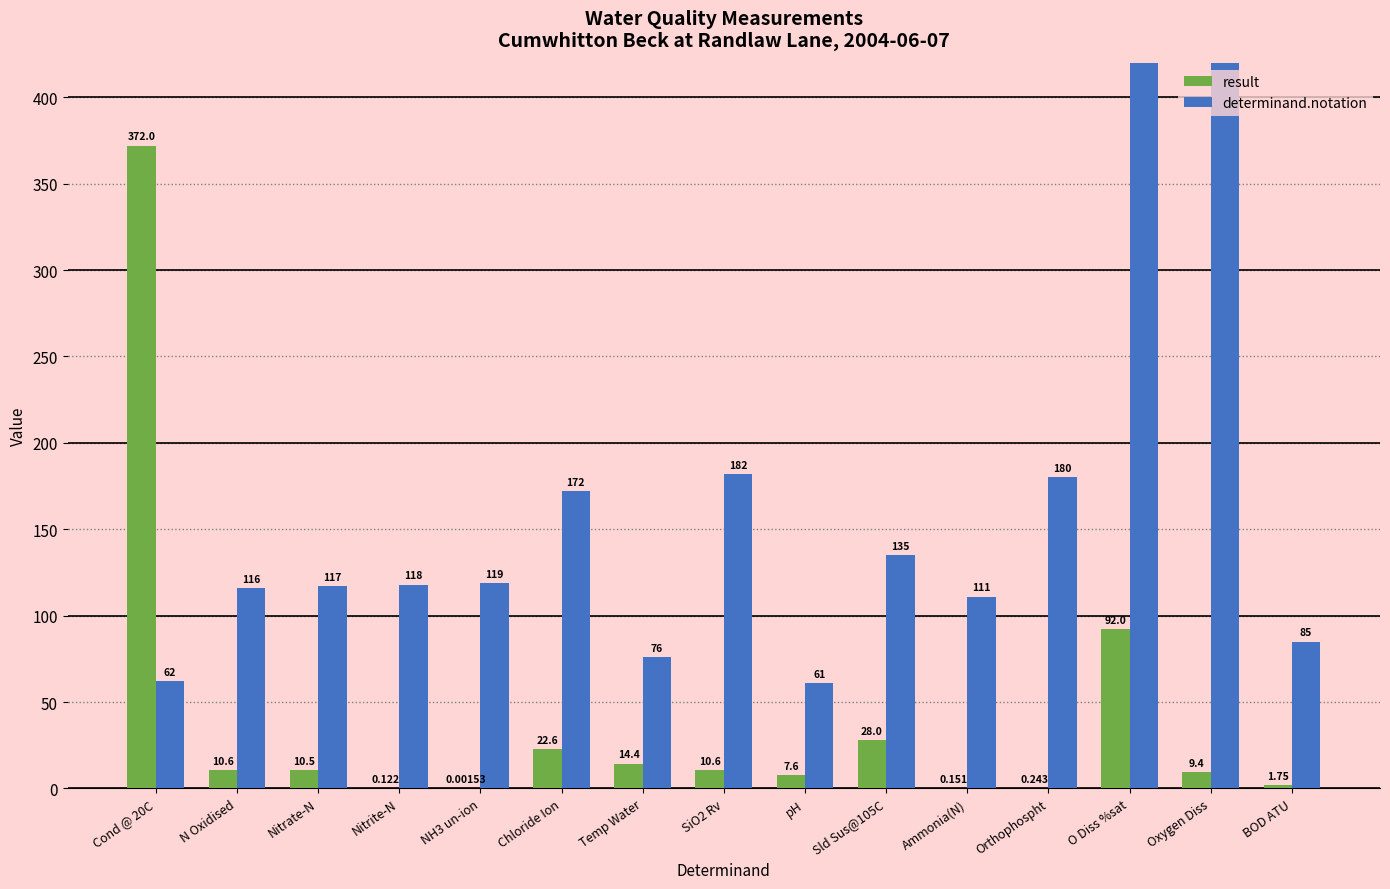

What position from the right is pH?

7